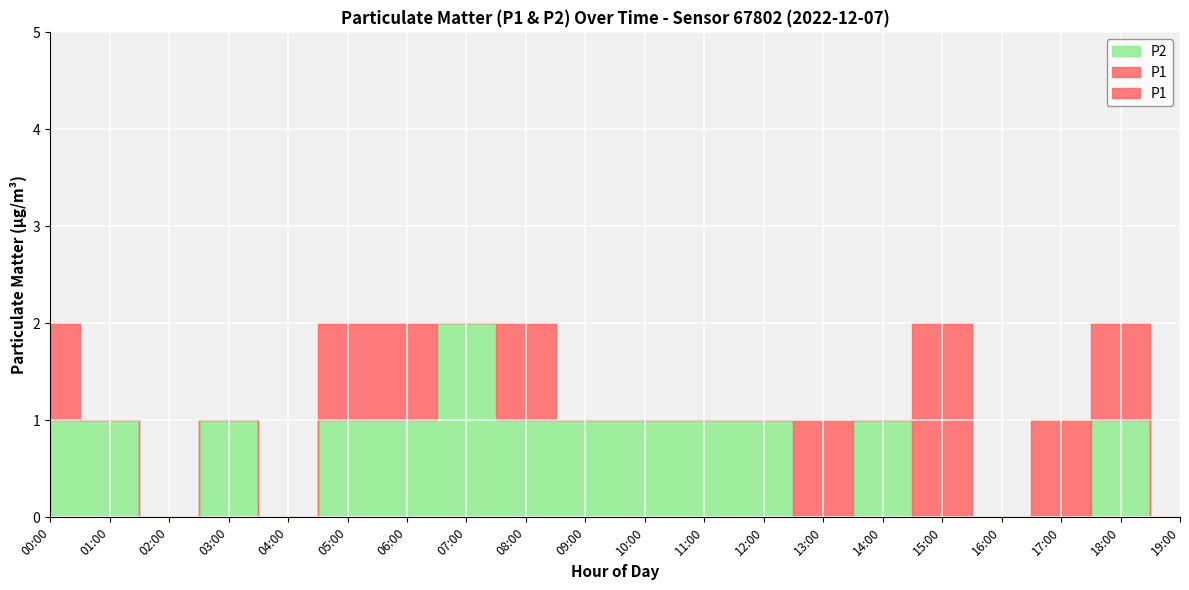

At how many categories does at least one series exceed 0?

16